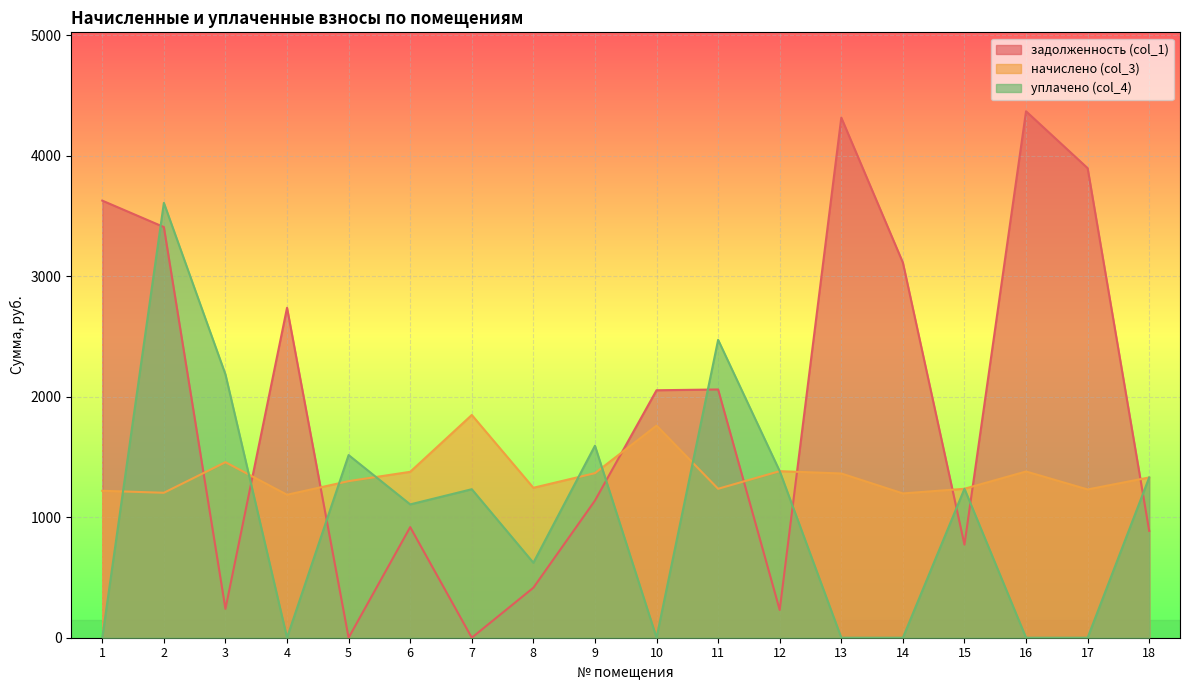

How many data points does each series have?

18